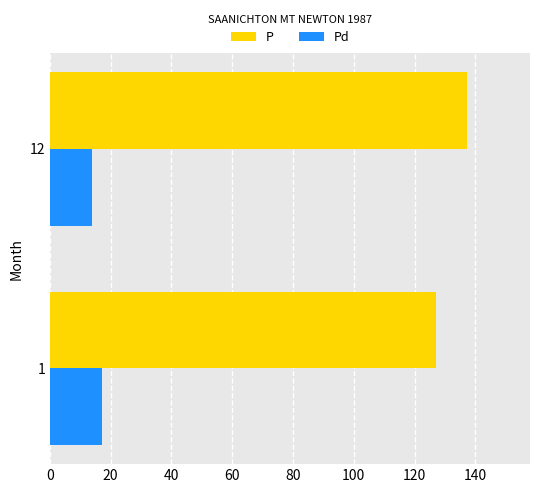

At which label does P reach its peak?

12